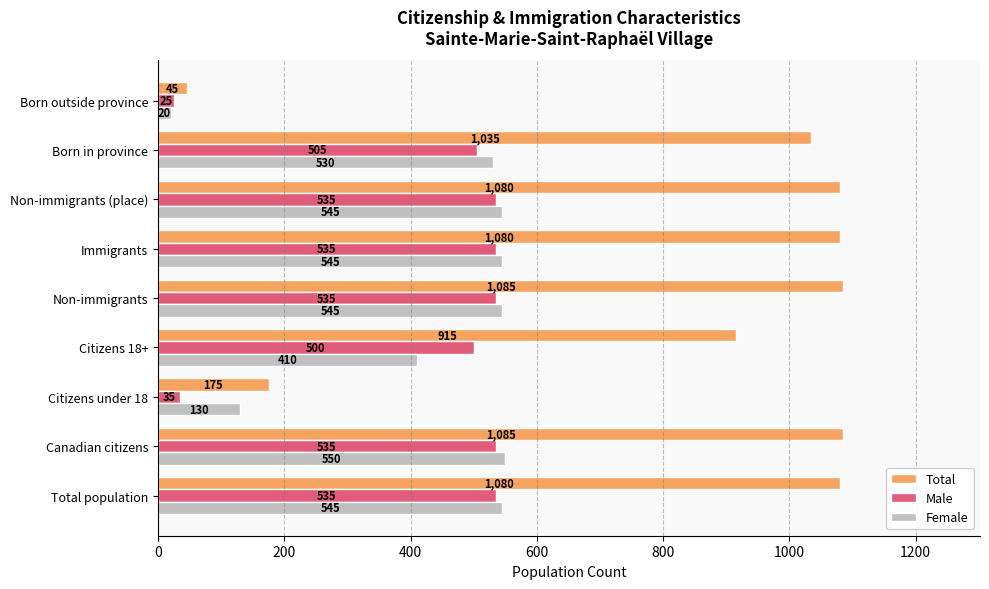

At how many categories does at least one series exceed 971?

6